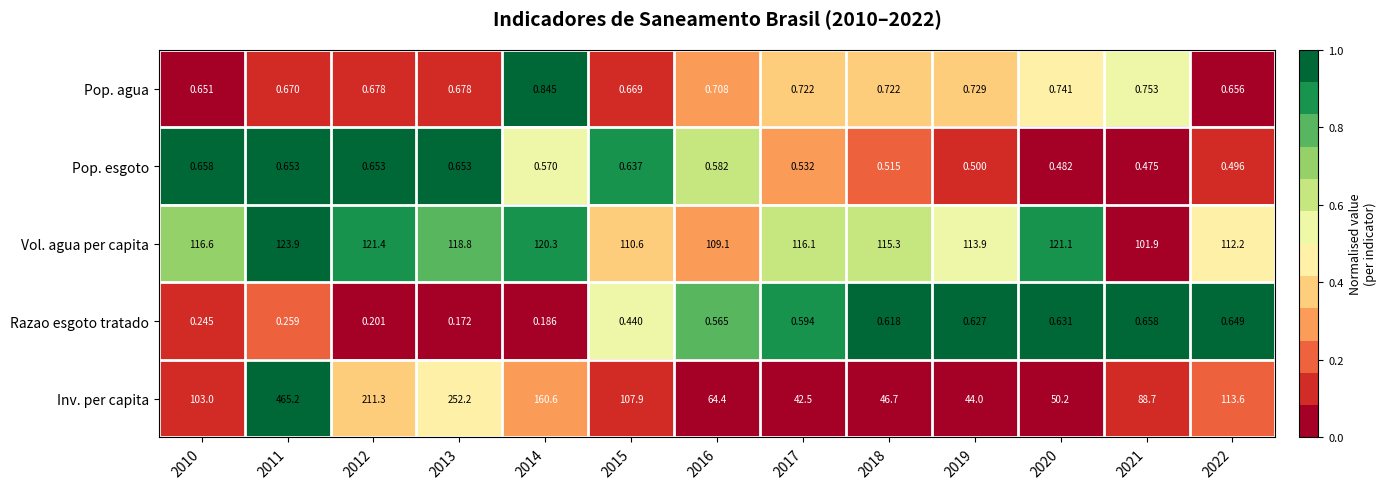

Rank the series at 2019 from lowest to highest value.

Pop. esgoto, Razao esgoto tratado, Pop. agua, Inv. per capita, Vol. agua per capita